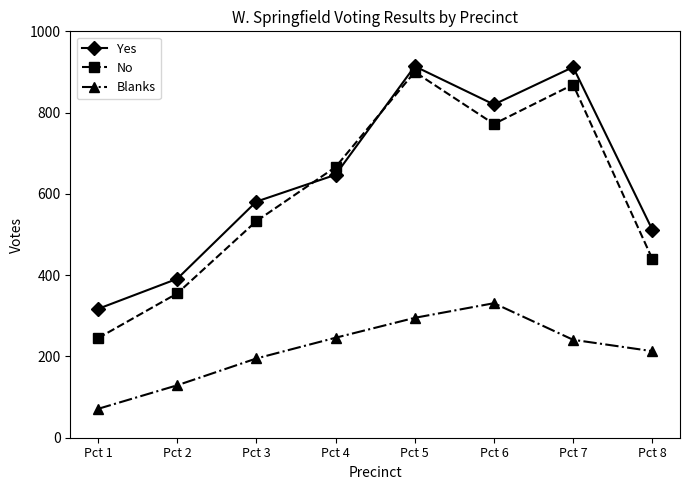

How many data points does each series have?

8